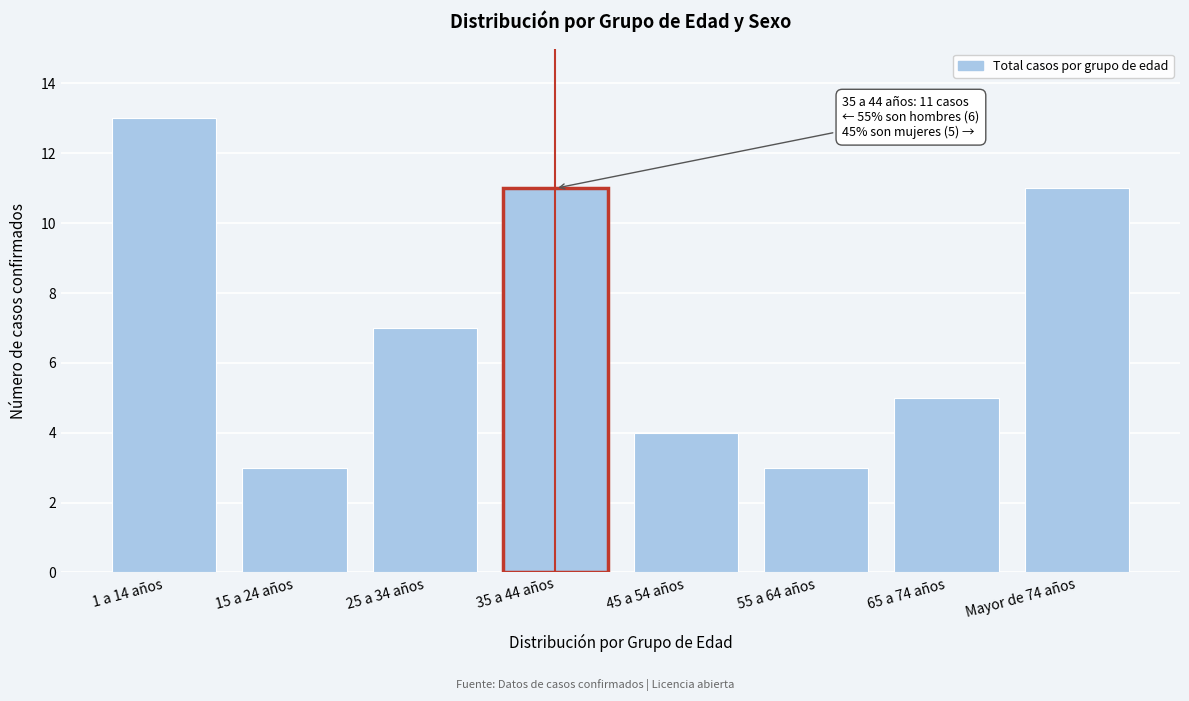

Reading right to left, list all the values displayed in this chart.

Mayor de 74 años=11	65 a 74 años=5	55 a 64 años=3	45 a 54 años=4	35 a 44 años=11	25 a 34 años=7	15 a 24 años=3	1 a 14 años=13